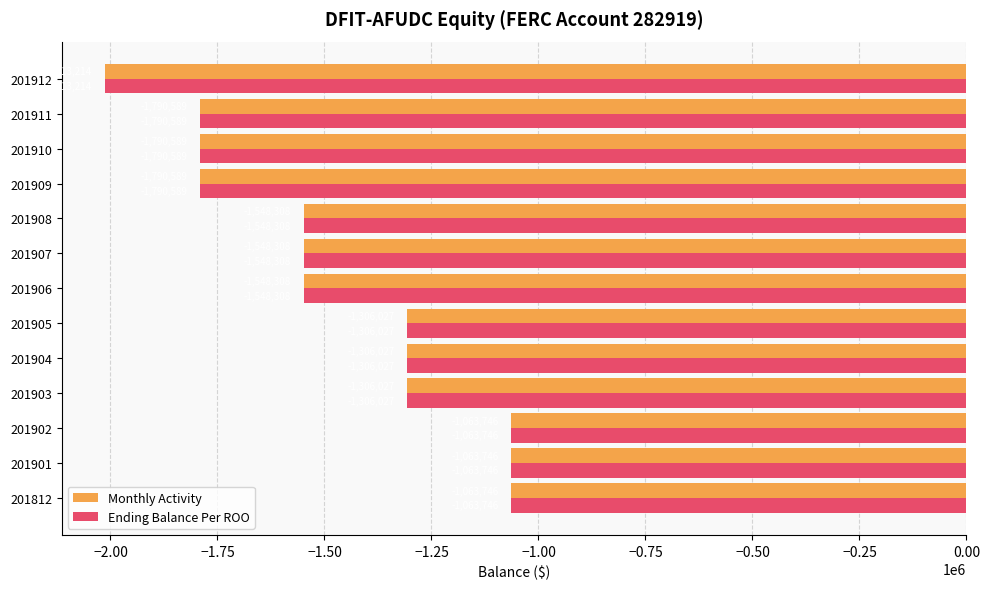

At which category does the chart reach its minimum across all series?

201912